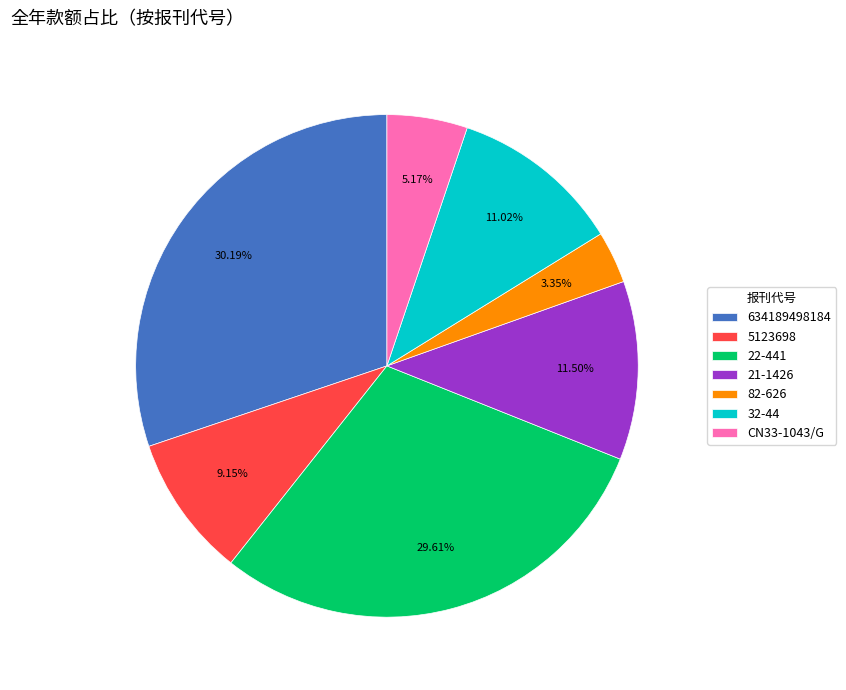

To the nearest percent, what portion does 22-441 represent?

30%